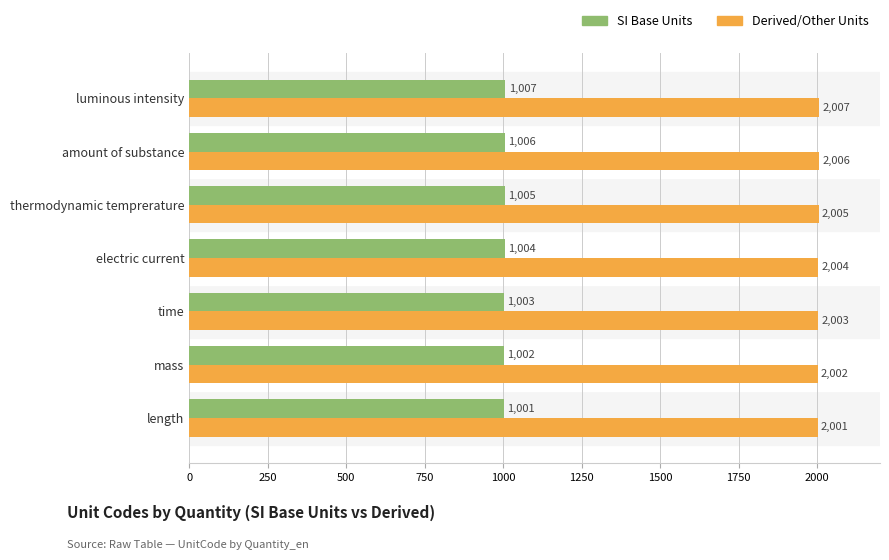

True or false: Derived/Other Units has a value of 2007 at luminous intensity.

True